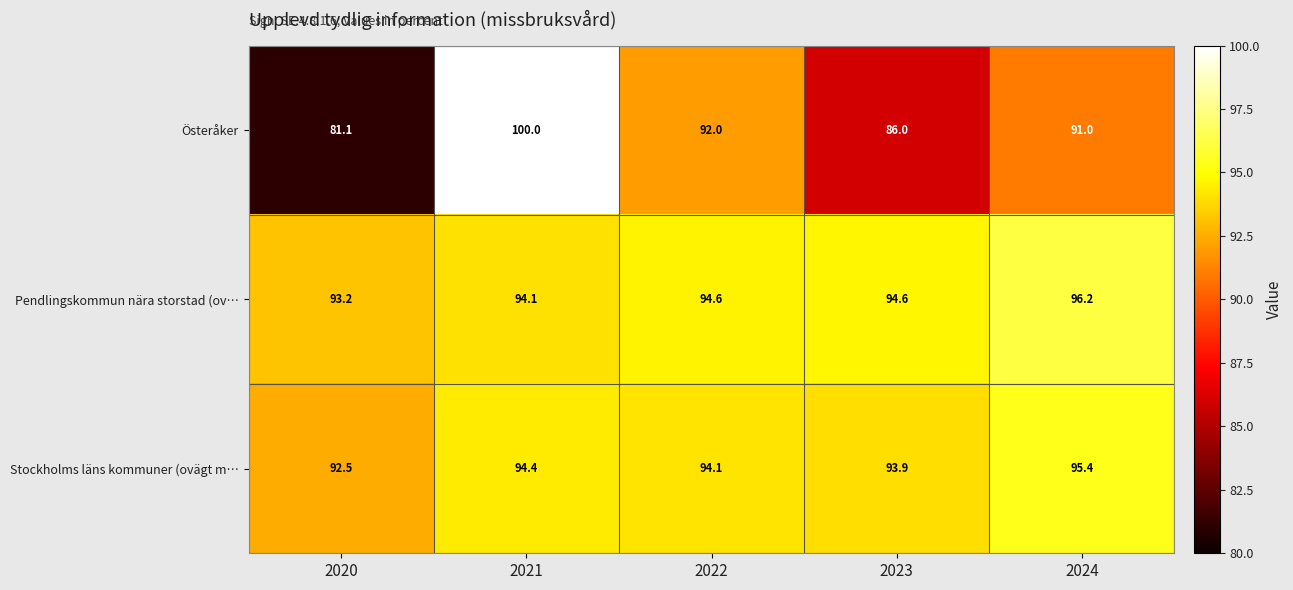

Which series has the largest range (max minus min)?

Österåker